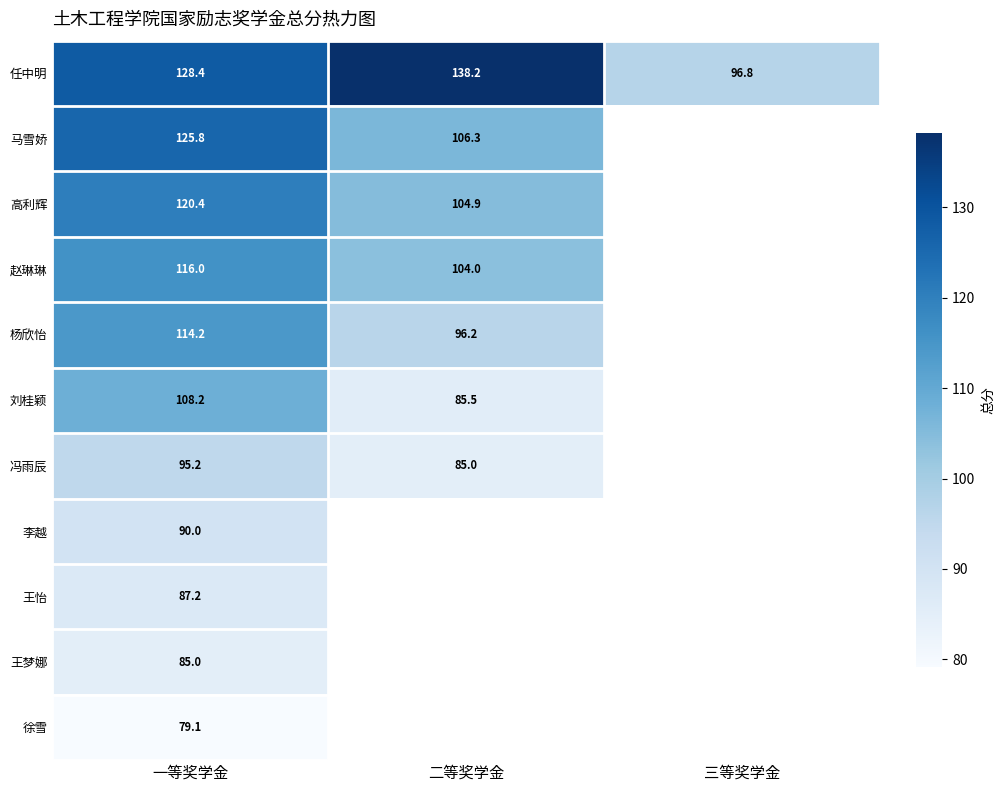

At which label is 任中明 closest to 117?

一等奖学金